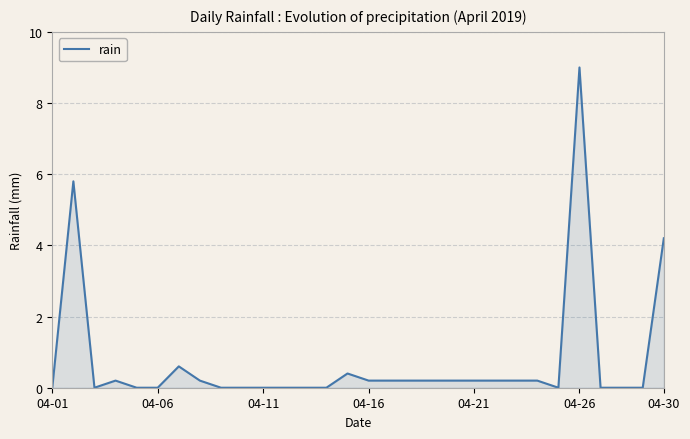

What is the greatest value displayed?

9.0